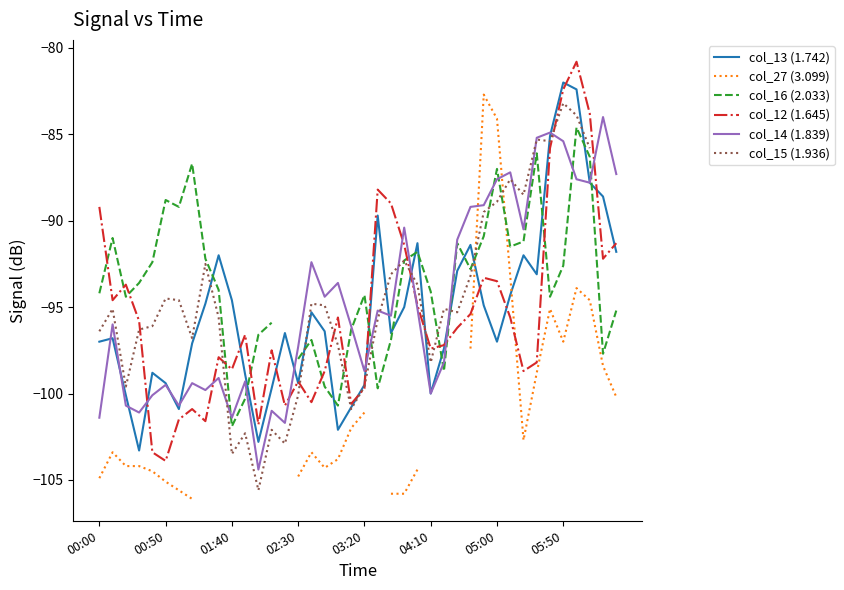

How many interior local valleys does the col_16 (2.033) series have?

10